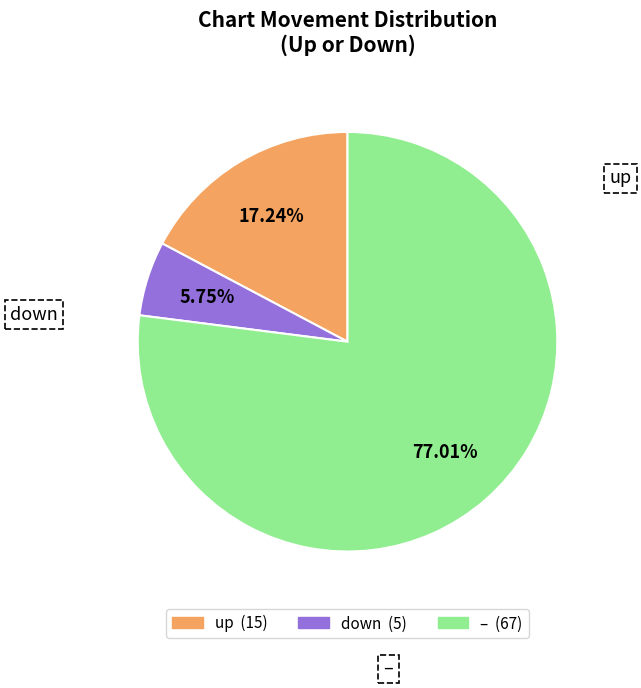

Is there a majority slice in this chart?

Yes